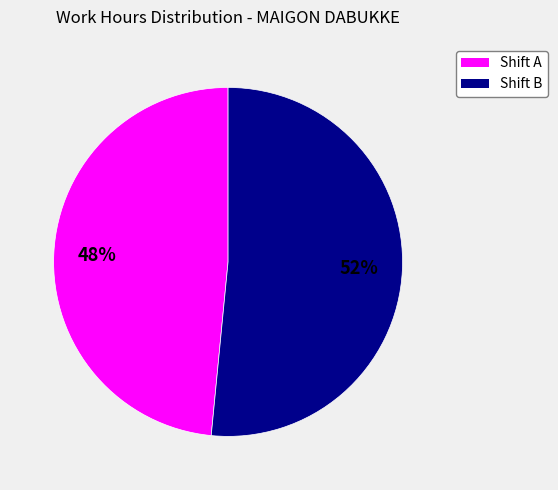

To the nearest percent, what is the average slice percentage?

50%